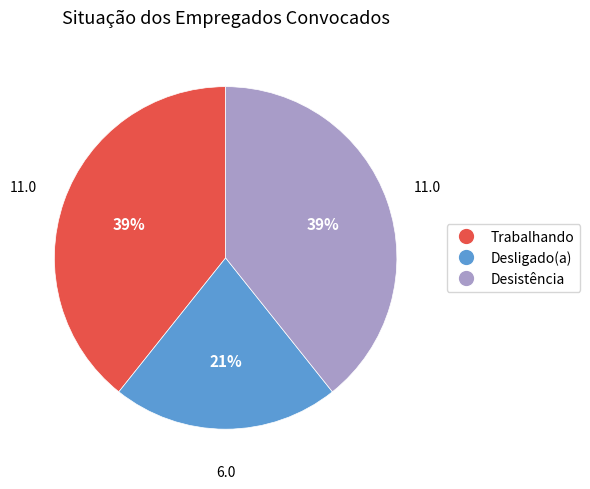

Between Desistência and Desligado(a), which is larger?

Desistência